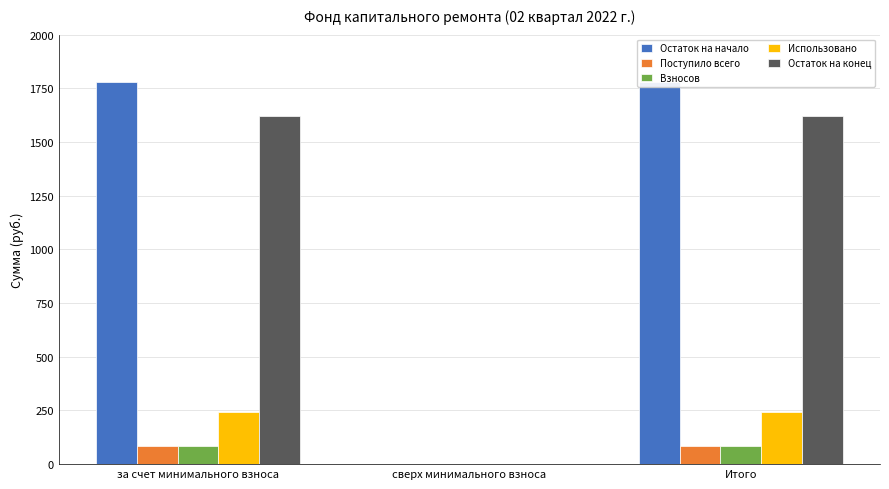

What is the label of the 3rd bar from the left?

Итого